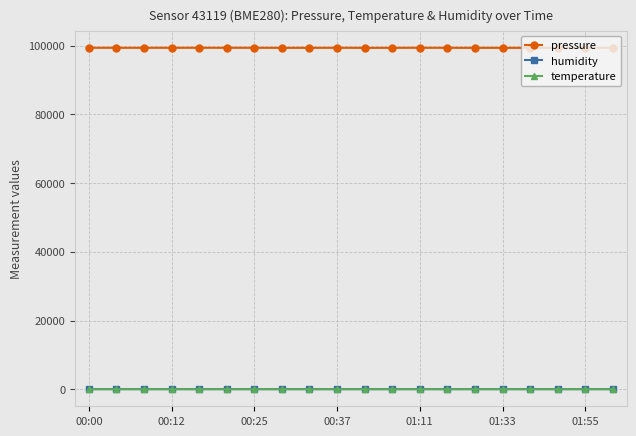

At how many categories does at least one series exceed 9674?

20